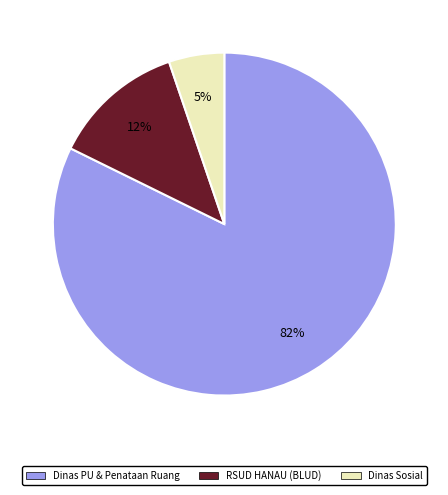

To the nearest percent, what is the combined percentage of Dinas PU & Penataan Ruang and RSUD HANAU (BLUD)?

95%